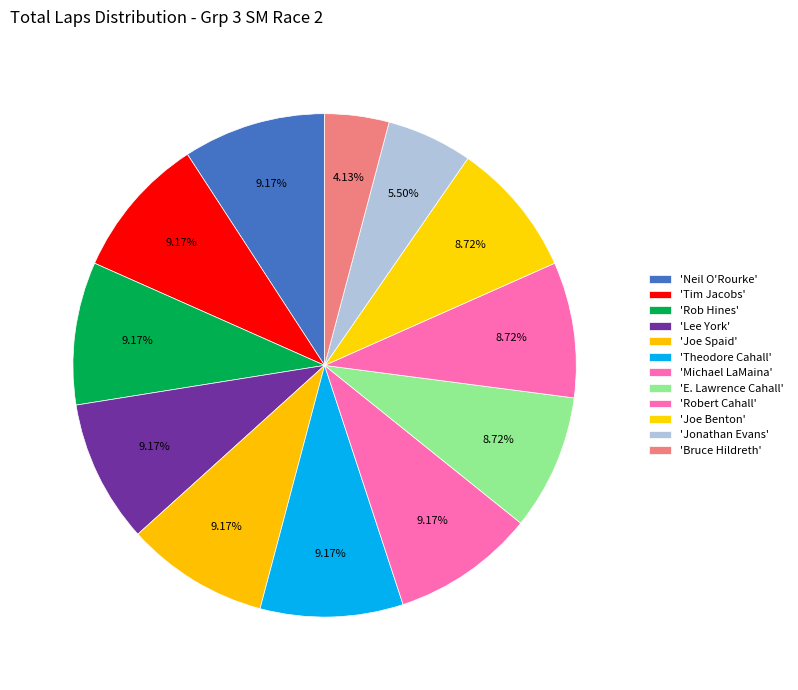

What is the smallest slice in the pie chart?

Bruce Hildreth